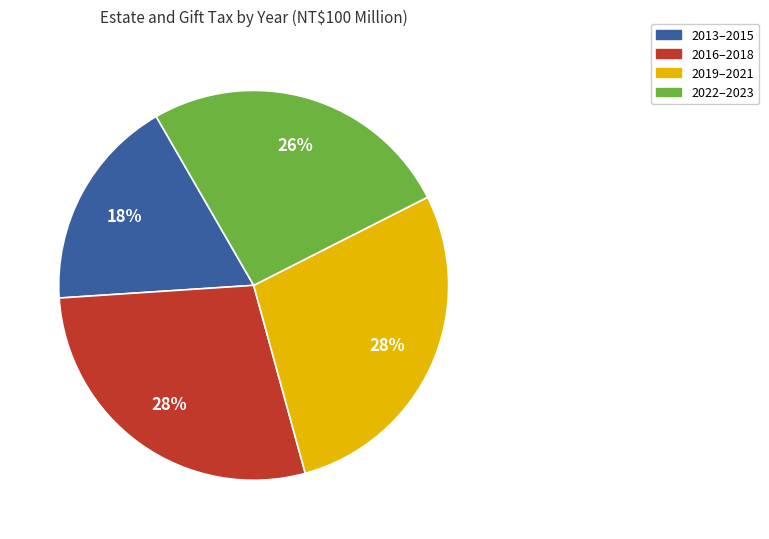

Is there a majority slice in this chart?

No